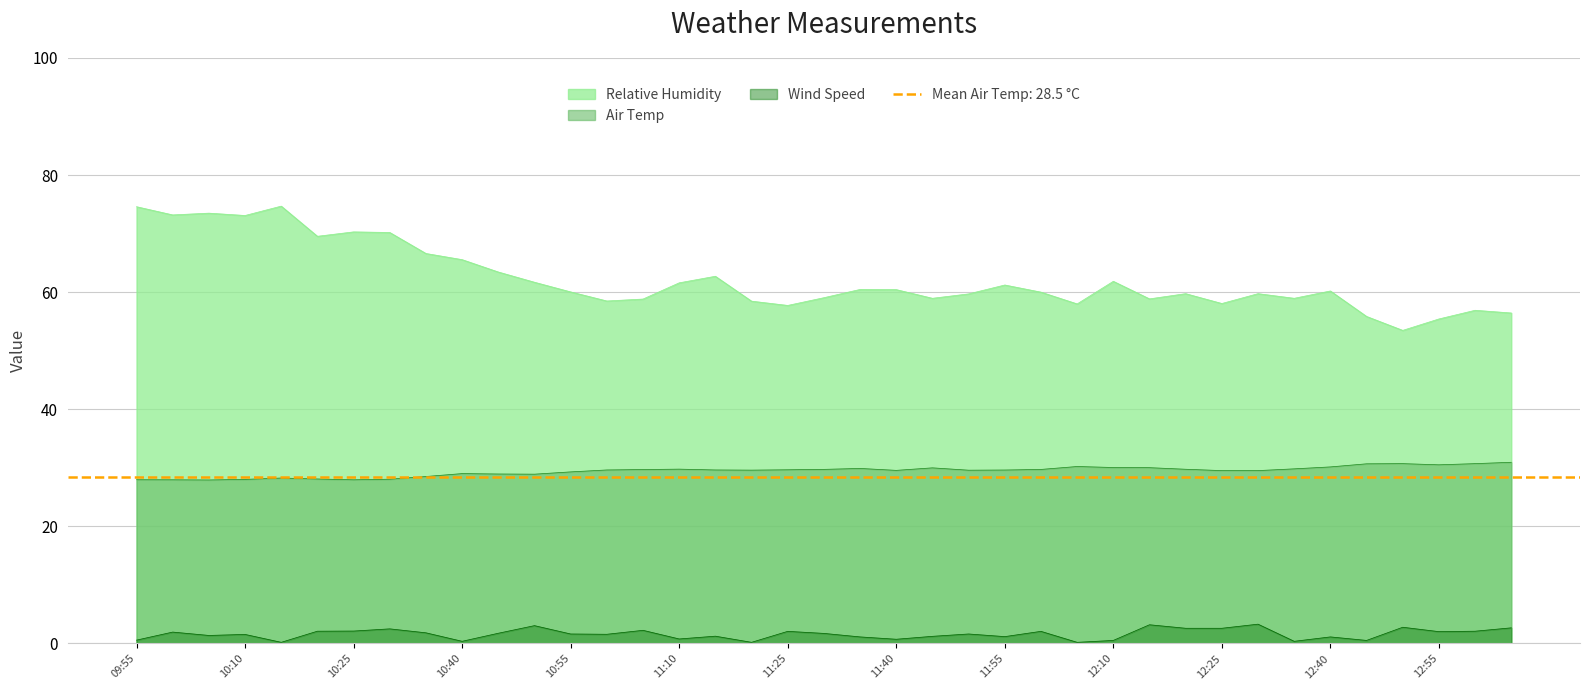

True or false: Relative Humidity and Wind Speed intersect in this chart.

False